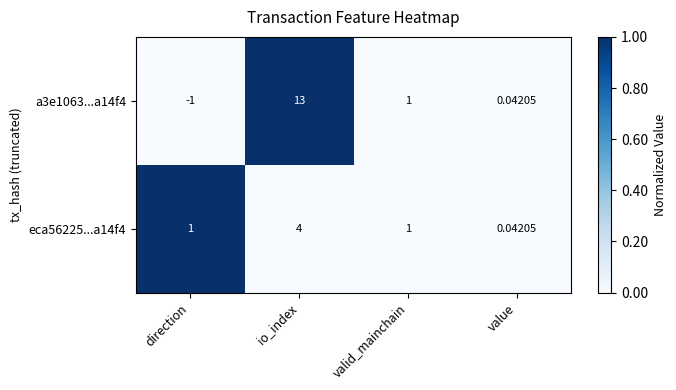

At which category is the sum across all series the highest?

io_index